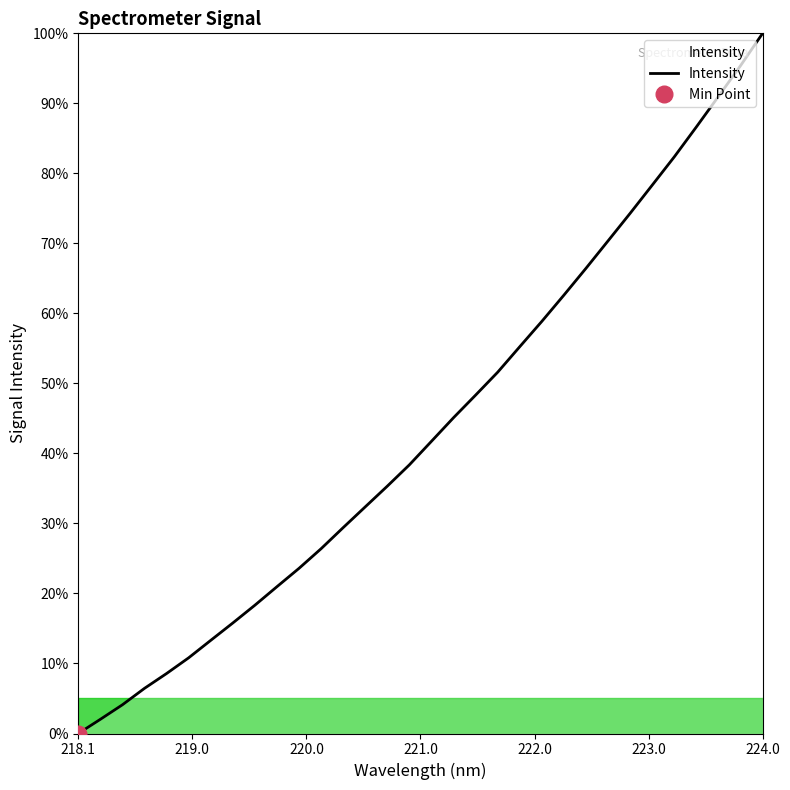

What is the value of the 31st point from the left?

95.4